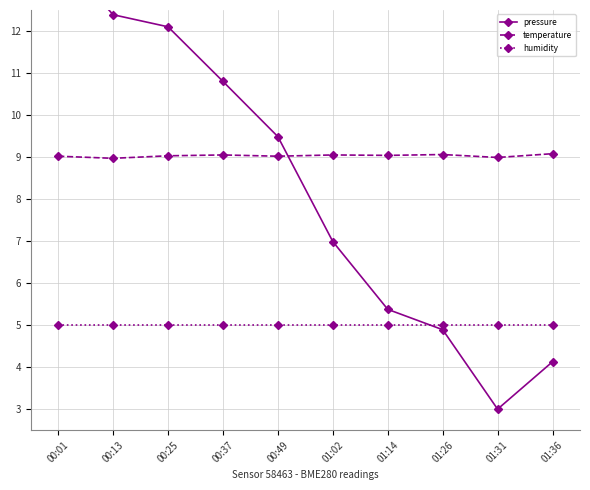

Where do pressure and temperature first cross each other?

00:49 and 01:02